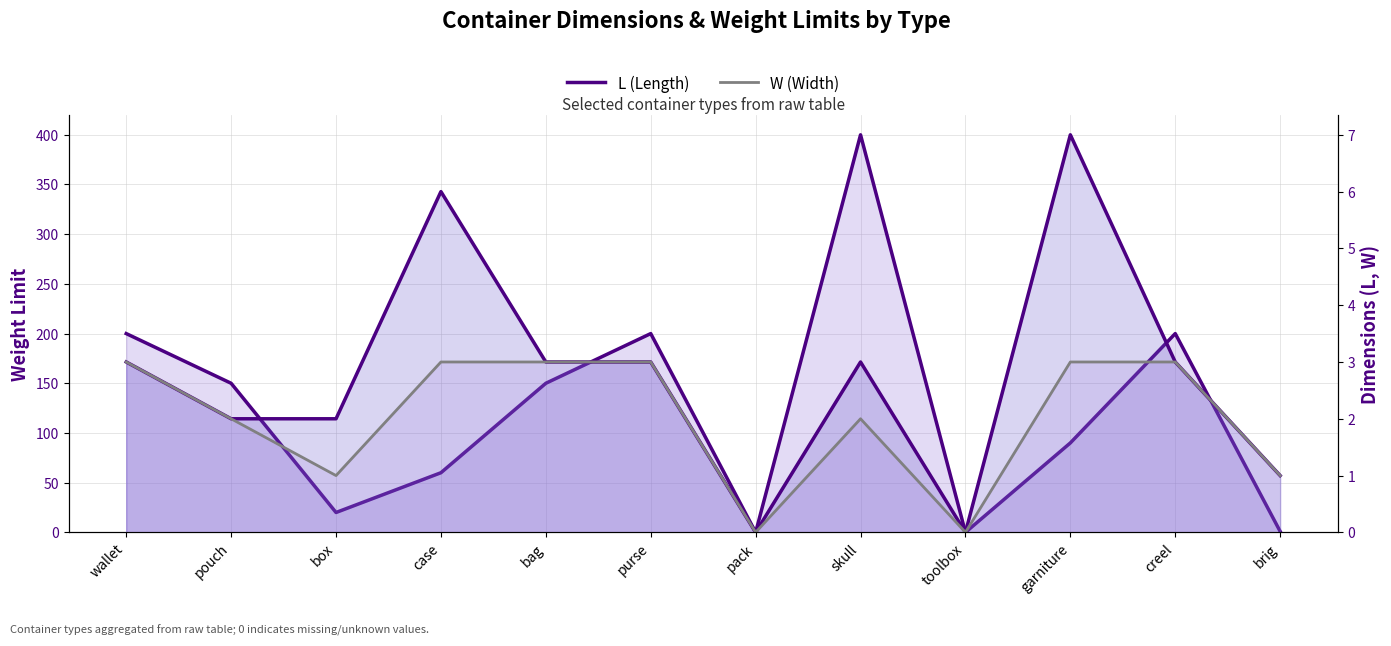

What position from the right is pack?

6